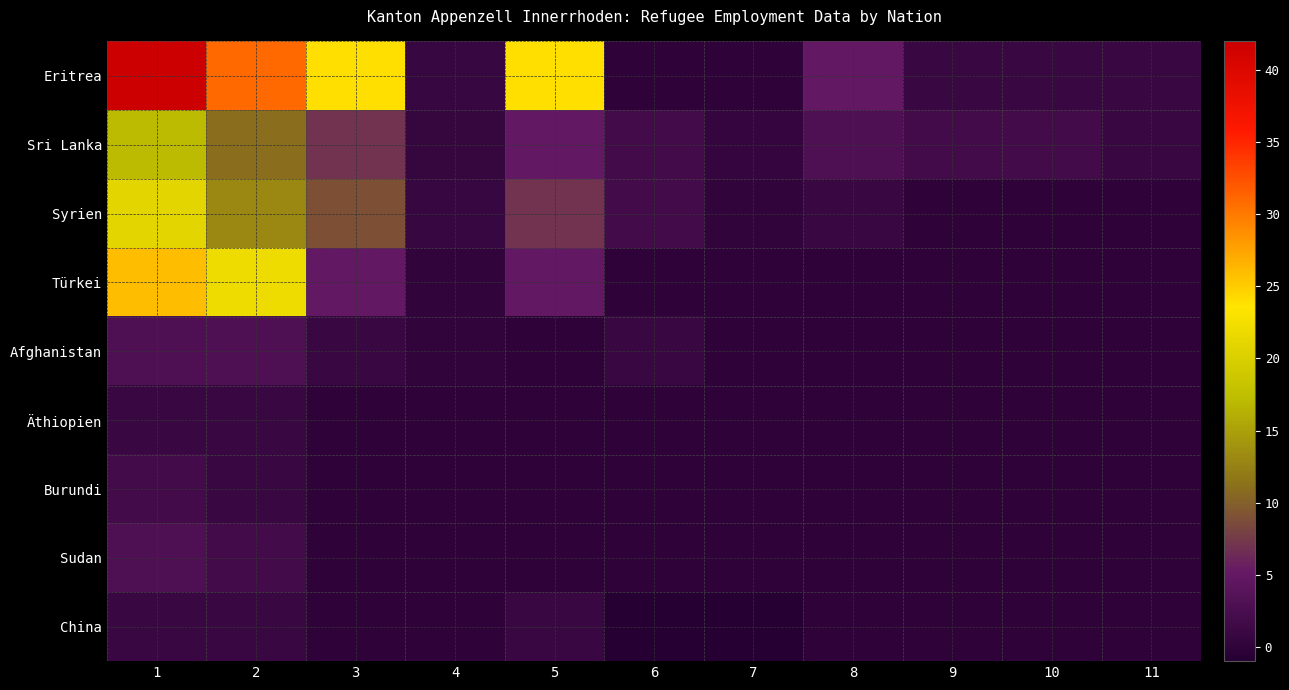

Reading right to left, list all the values displayed in this chart.

Eritrea: 11=1.0	10=1.0	9=1.0	8=5.0	7=0.0	6=0.0	5=24.0	4=0.8	3=24.0	2=31.0	1=42.0
Sri Lanka: 11=1.0	10=2.0	9=2.0	8=3.0	7=0.4	6=2.0	5=5.0	4=0.6	3=7.0	2=11.0	1=17.0
Syrien: 11=0.0	10=0.0	9=0.0	8=1.0	7=0.3	6=2.0	5=7.0	4=0.7	3=9.0	2=13.0	1=21.0
Türkei: 11=0.0	10=0.0	9=0.0	8=0.0	7=0.0	6=0.0	5=5.0	4=0.2	3=5.0	2=22.0	1=26.0
Afghanistan: 11=0.0	10=0.0	9=0.0	8=0.0	7=0.0	6=1.0	5=0.0	4=0.3	3=1.0	2=3.0	1=3.0
Äthiopien: 11=0.0	10=0.0	9=0.0	8=0.0	7=0.0	6=0.0	5=0.0	4=0.0	3=0.0	2=1.0	1=1.0
Burundi: 11=0.0	10=0.0	9=0.0	8=0.0	7=0.0	6=0.0	5=0.0	4=0.0	3=0.0	2=1.0	1=2.0
Sudan: 11=0.0	10=0.0	9=0.0	8=0.0	7=0.0	6=0.0	5=0.0	4=0.0	3=0.0	2=2.0	1=3.0
China: 11=0.0	10=0.0	9=0.0	8=0.0	7=-1.0	6=-1.0	5=1.0	4=0.0	3=0.0	2=1.0	1=1.0